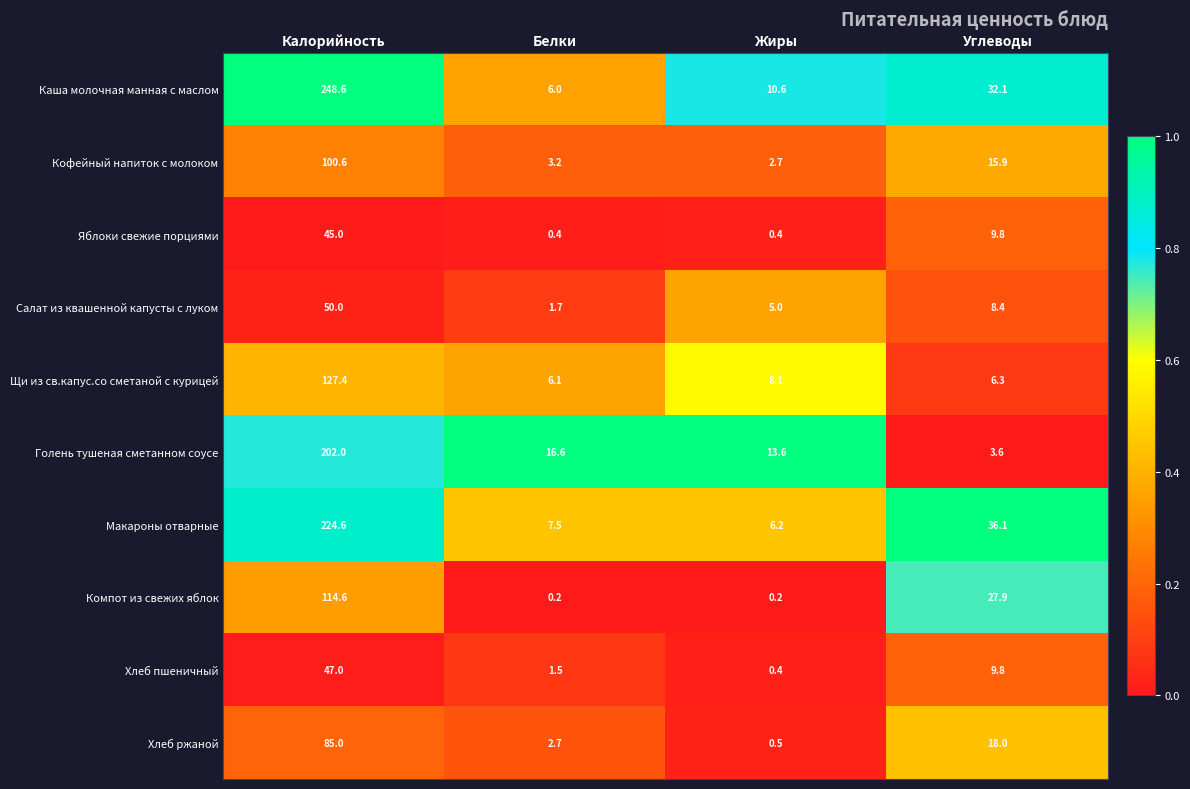

What is the spread (max minus min) of values at Калорийность?

203.6